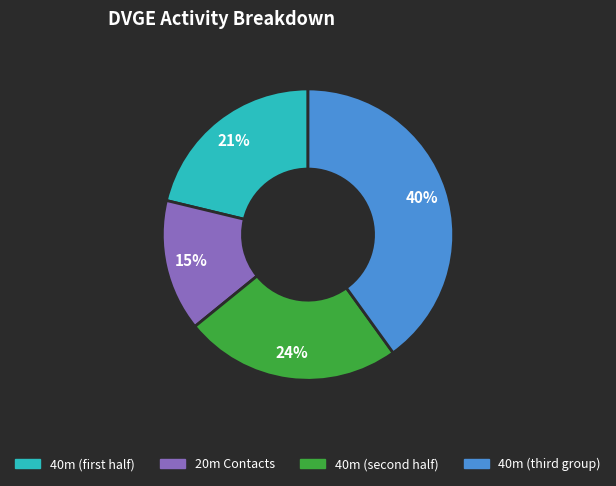

Is there a majority slice in this chart?

No